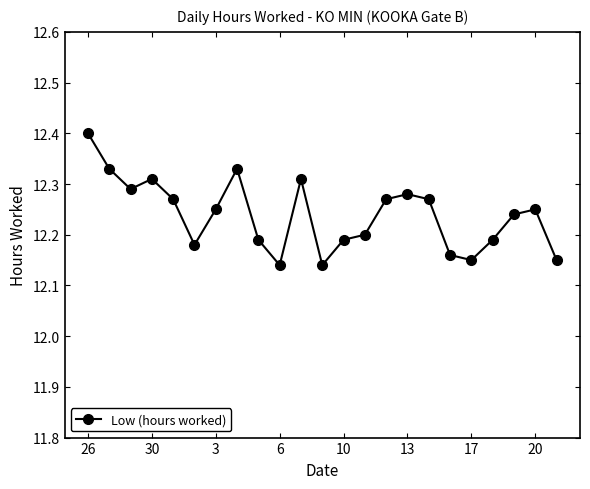

What is the difference between the maximum and minimum values?

0.3